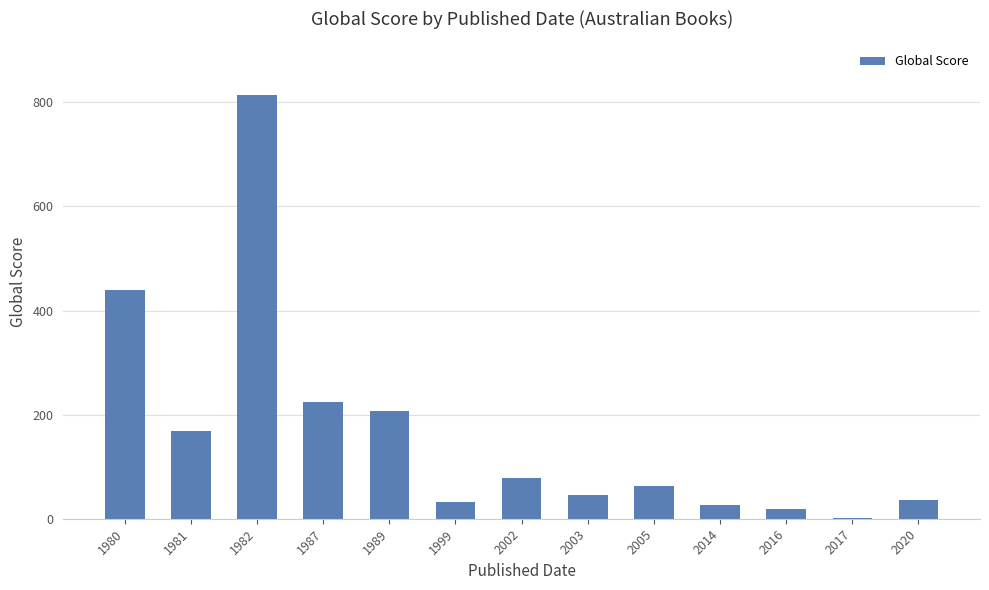

Does the chart contain stacked bars?

No